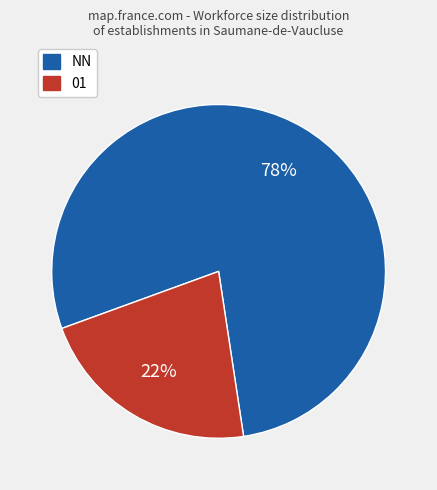

Is there any slice that represents more than half of the pie?

Yes